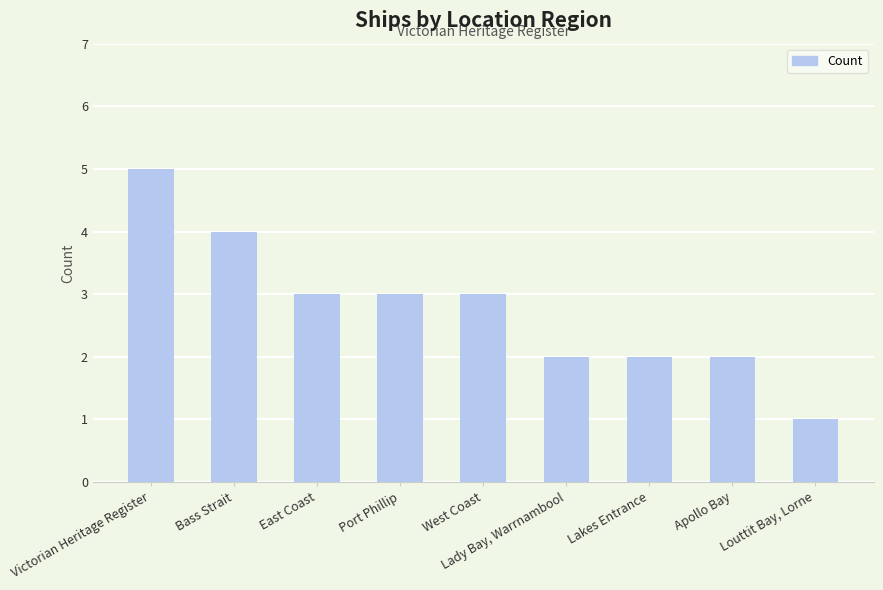

True or false: the data shows 8 at Victorian Heritage Register.

False